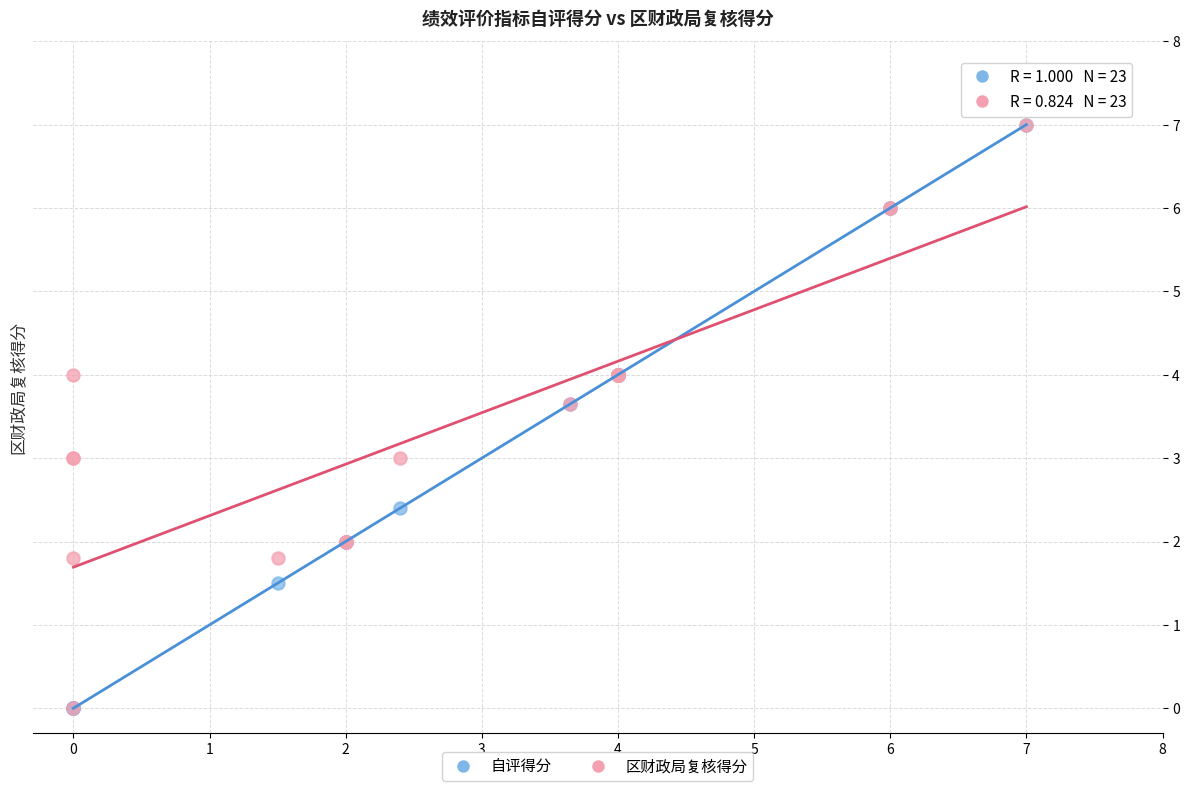

What are all the series names shown in the legend?

自评得分, 区财政局复核得分